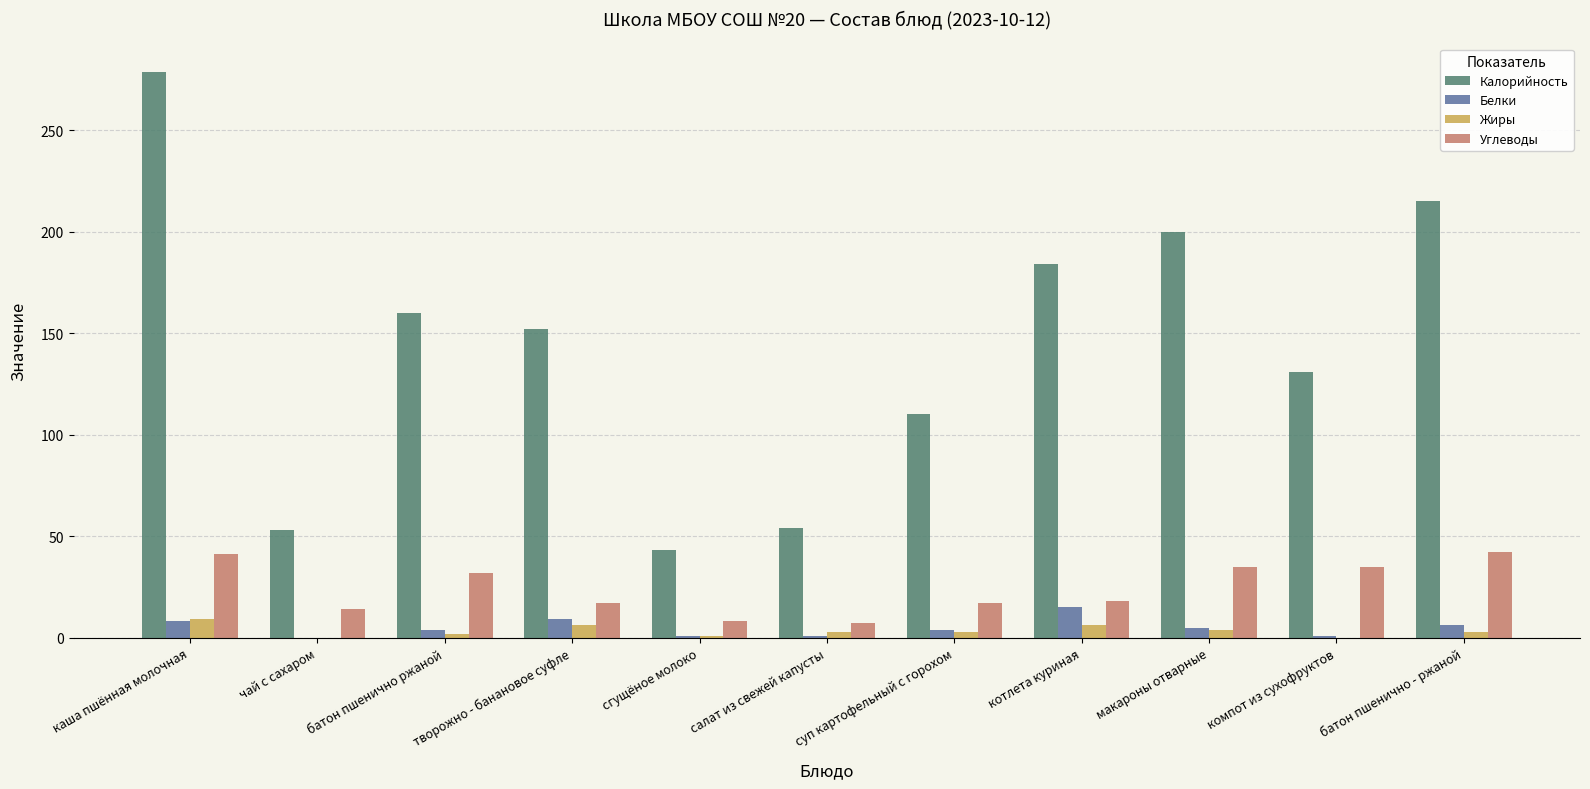

Between батон пшенично ржаной and сгущёное молоко, which series saw the biggest shift?

Калорийность